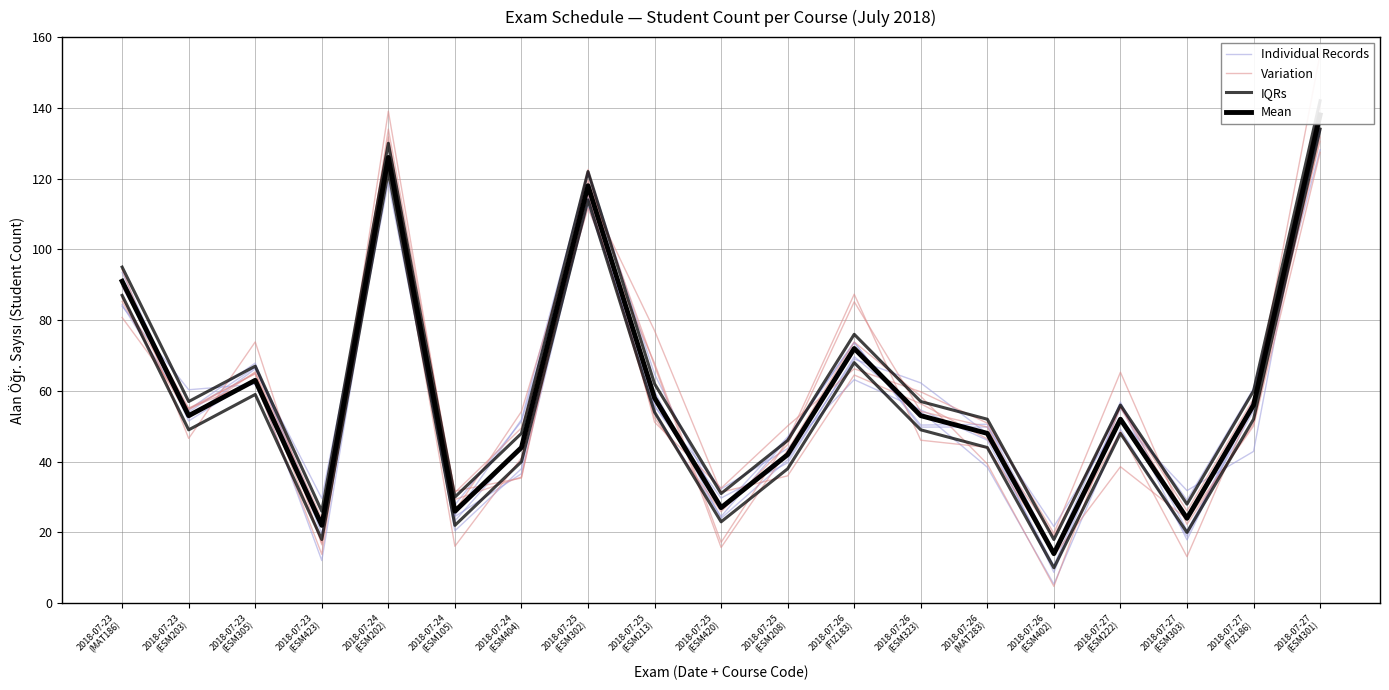

At 2018-07-27
(FIZ186), list the series in order from largest to smallest.

Individual Records, Variation, Mean, IQRs